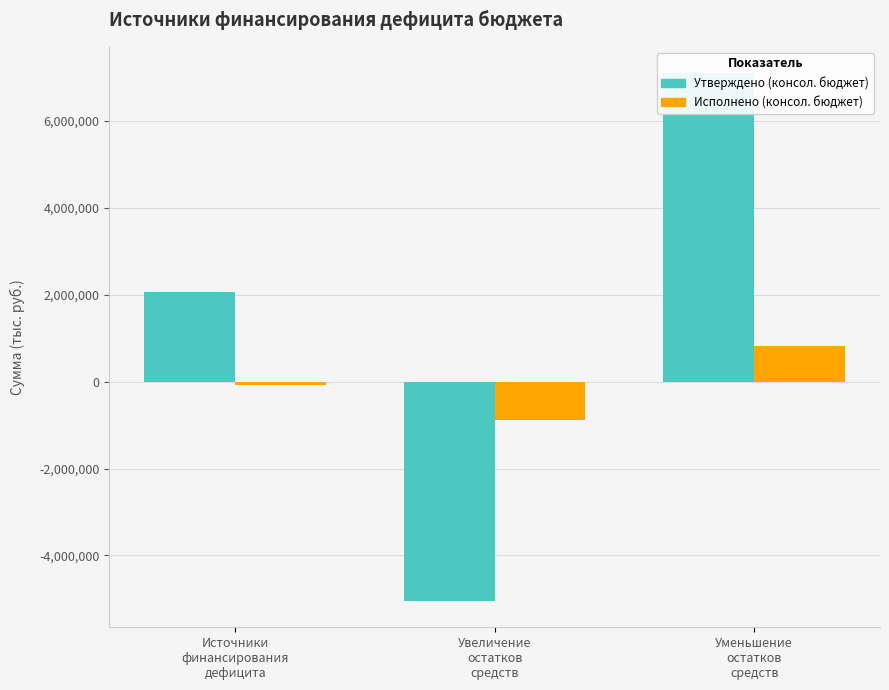

List the series in order of their peak value, highest first.

Утверждено (консол. бюджет), Исполнено (консол. бюджет)